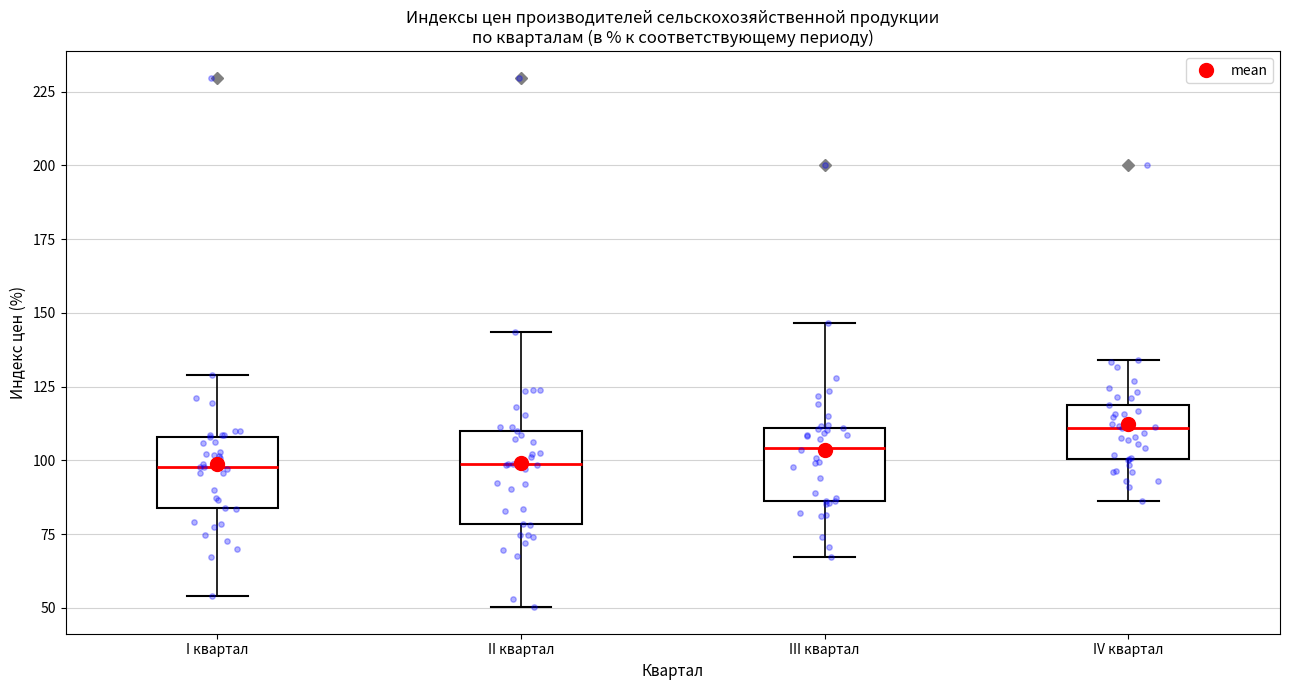

Which box is the tallest, from its lower edge to its upper edge?

II квартал